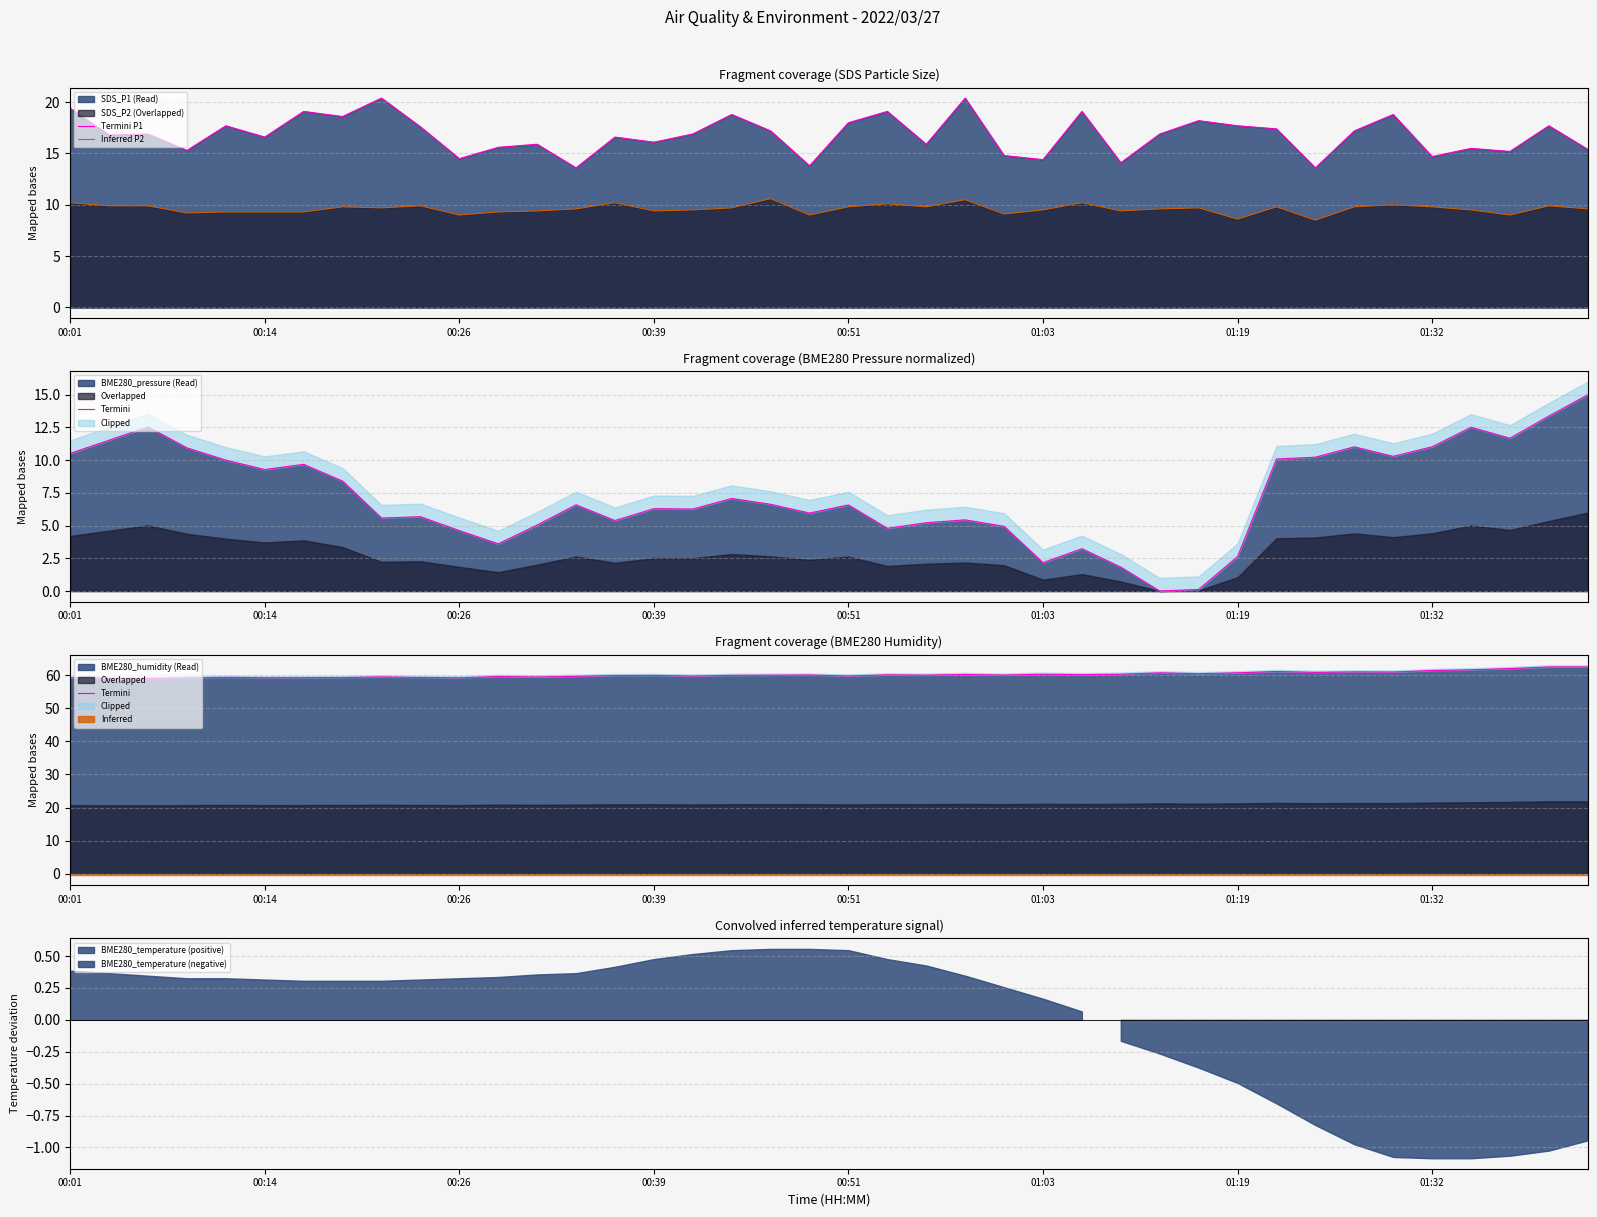

What is the lowest value of the Inferred P2 series?

8.5